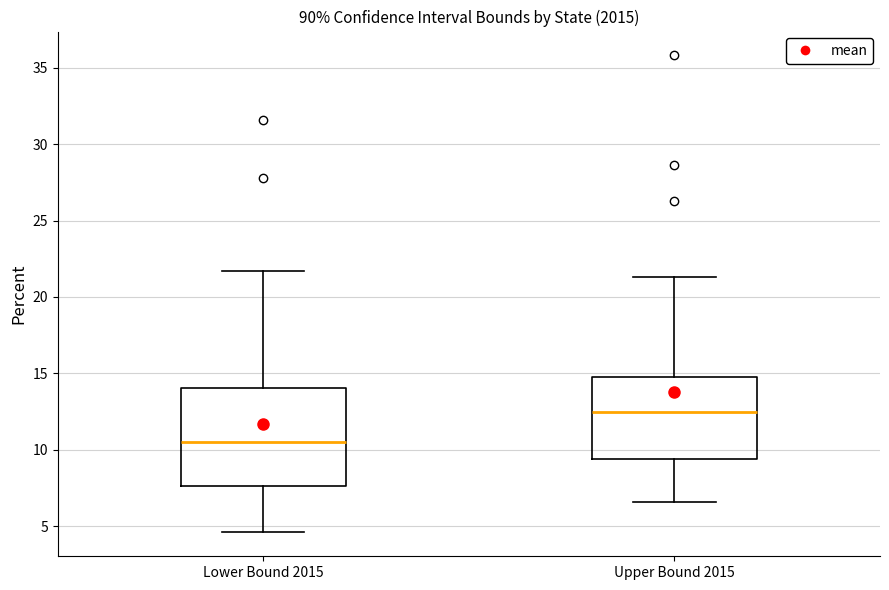

Comparing the boxes themselves (not the whiskers), which one is the tallest?

Lower Bound 2015